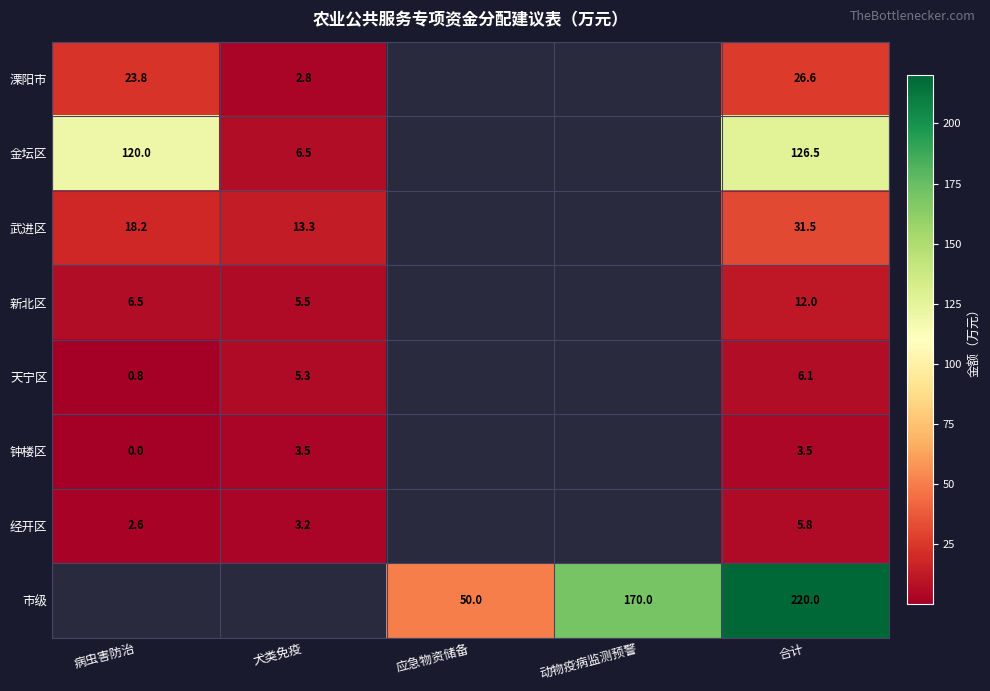

Between 犬类免疫 and 应急物资储备, which is larger?

应急物资储备